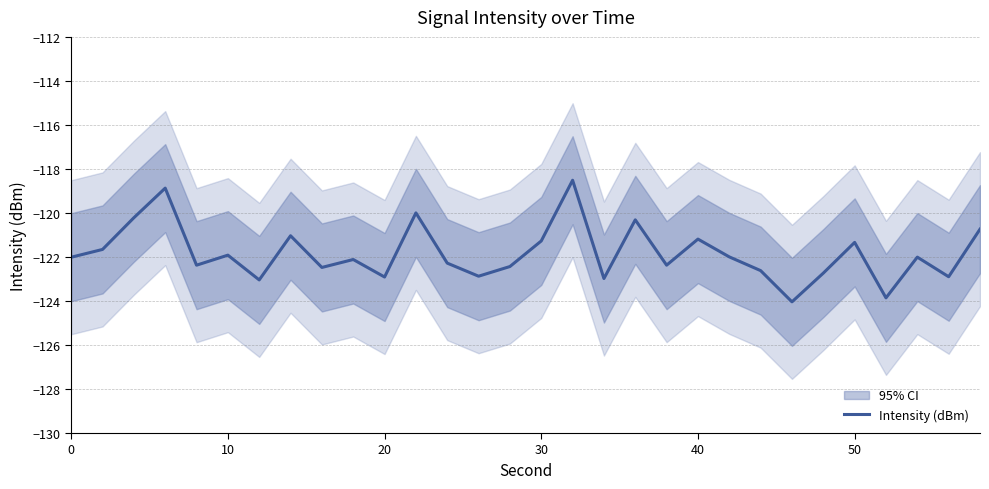

How many interior local peaks (higher than both neighbors) does the data have?

10